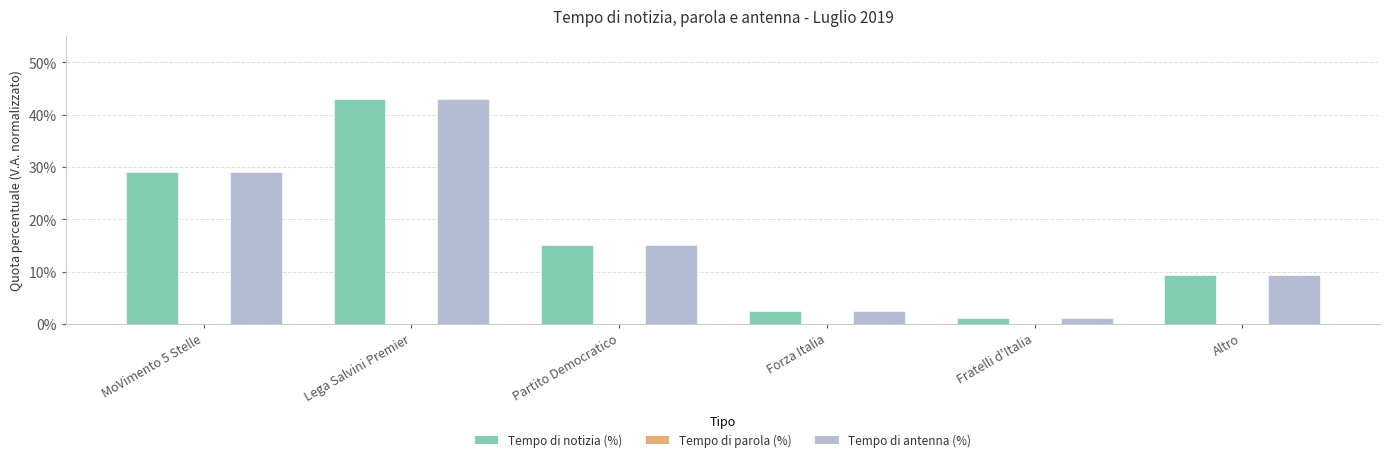

What position from the left is Fratelli d'Italia?

5